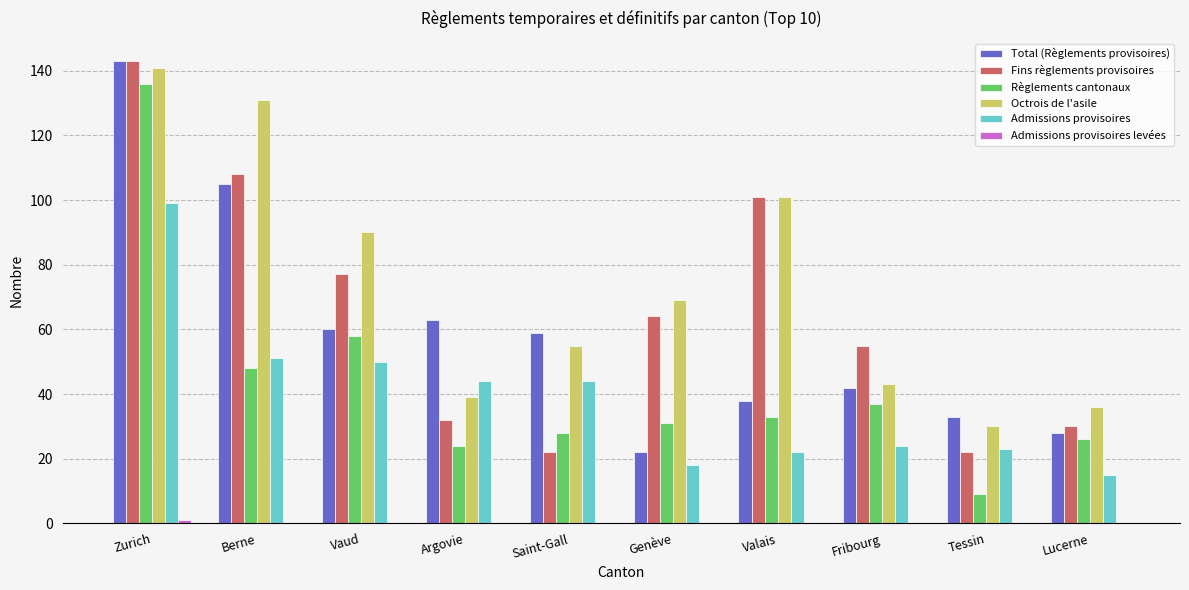

True or false: Total (Règlements provisoires) has a value of 22 at Genève.

True